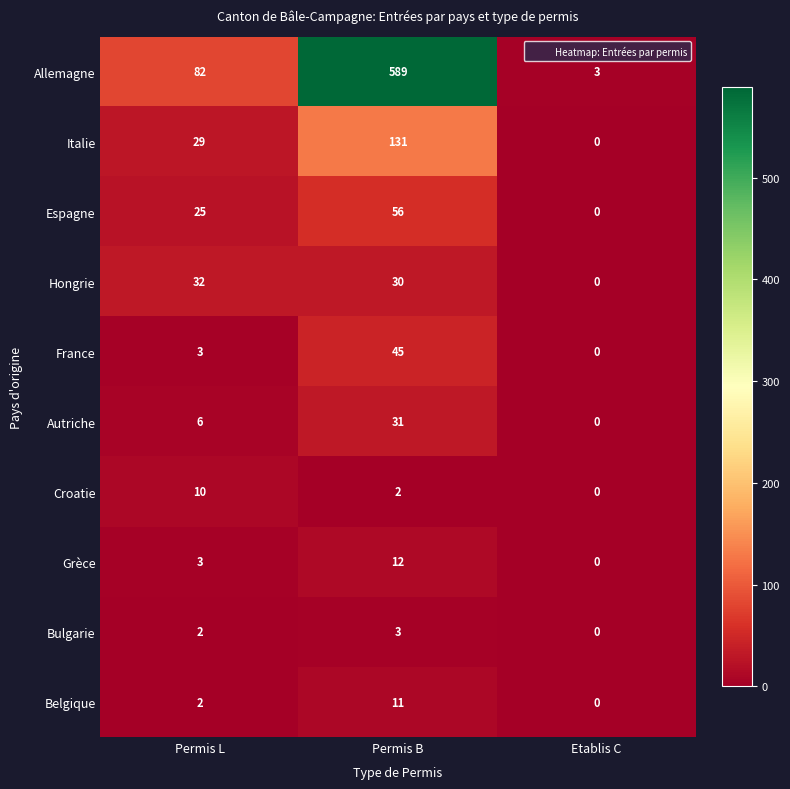

Reading left to right, transcribe all the data shown in this chart.

Allemagne: 82	589	3
Italie: 29	131	0
Espagne: 25	56	0
Hongrie: 32	30	0
France: 3	45	0
Autriche: 6	31	0
Croatie: 10	2	0
Grèce: 3	12	0
Bulgarie: 2	3	0
Belgique: 2	11	0